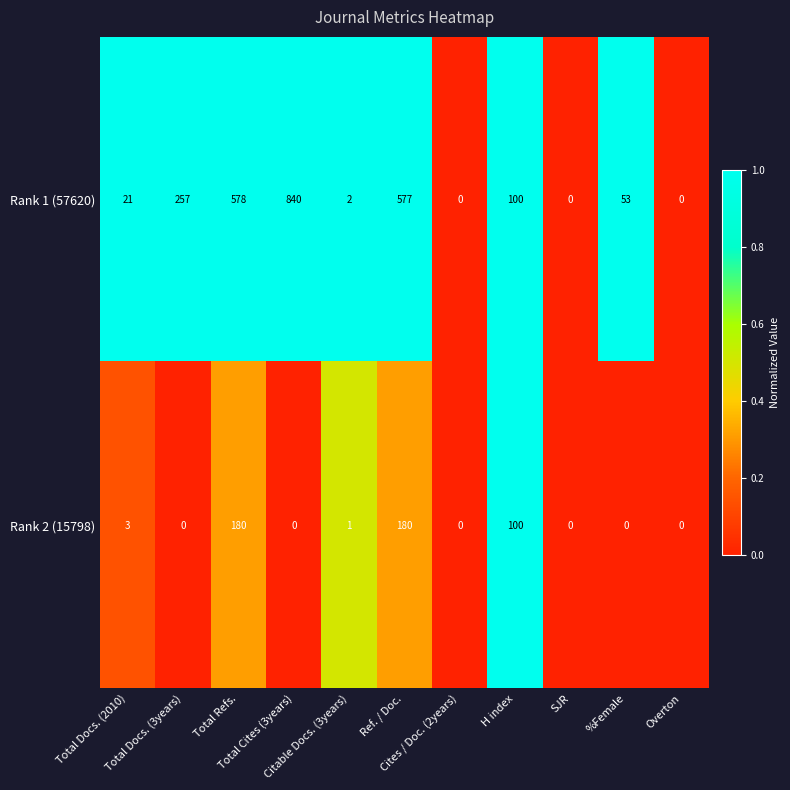

Rank the series by their average value, from lowest to highest.

Rank 2 (15798), Rank 1 (57620)